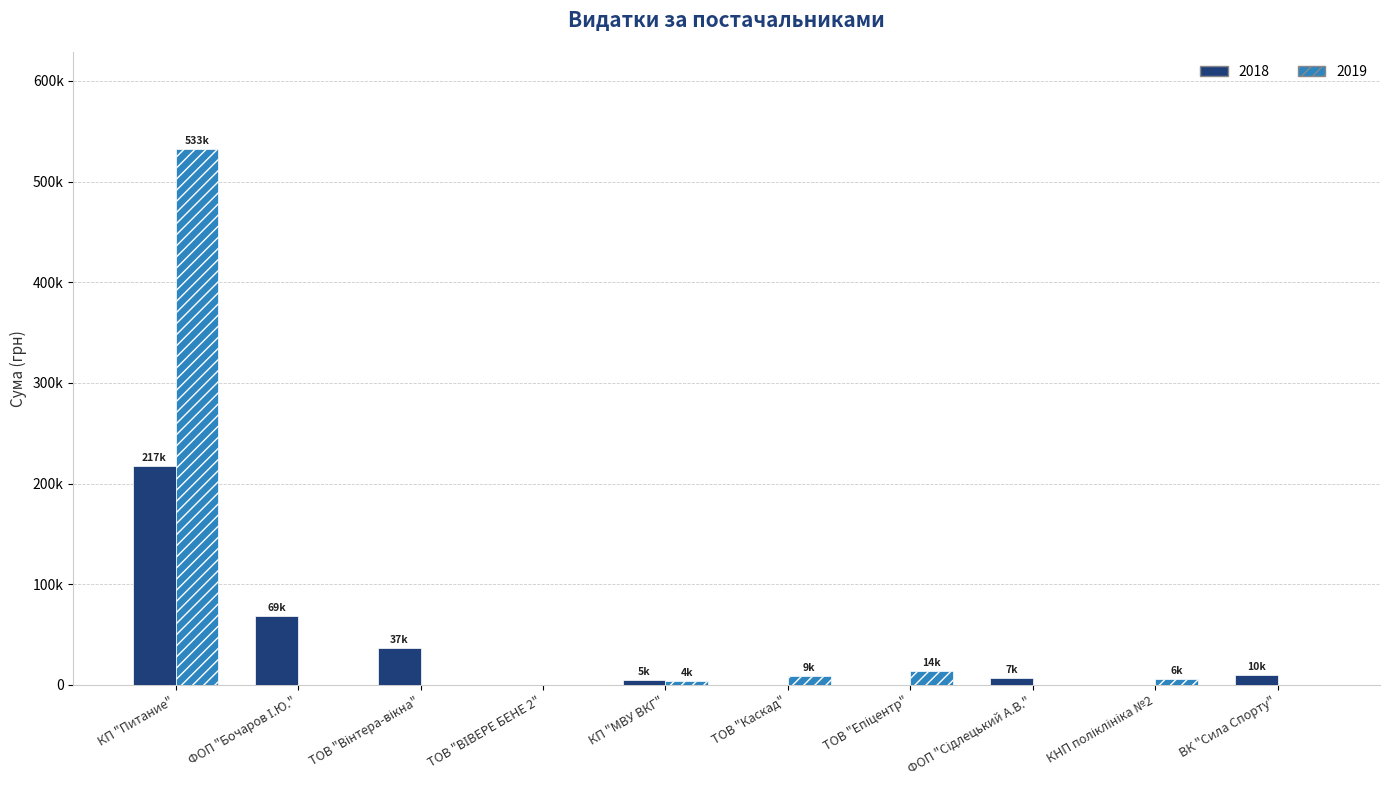

Which series changed the most between ФОП "Бочаров І.Ю." and КП "МВУ ВКГ"?

2018